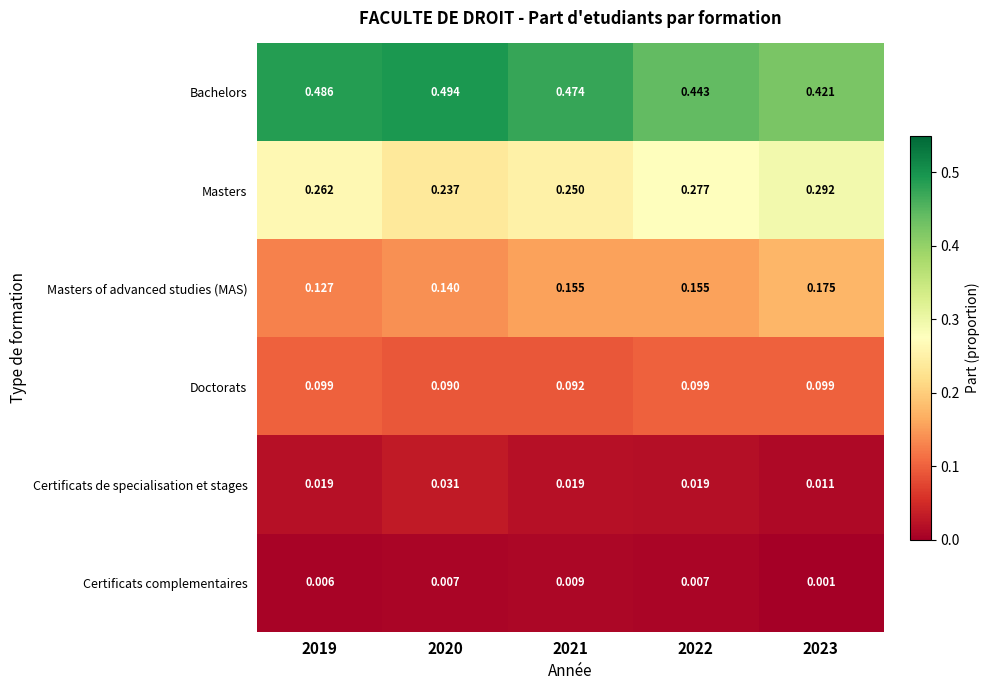

Rank the series at 2022 from highest to lowest value.

Bachelors, Masters, Masters of advanced studies (MAS), Doctorats, Certificats de specialisation et stages, Certificats complementaires